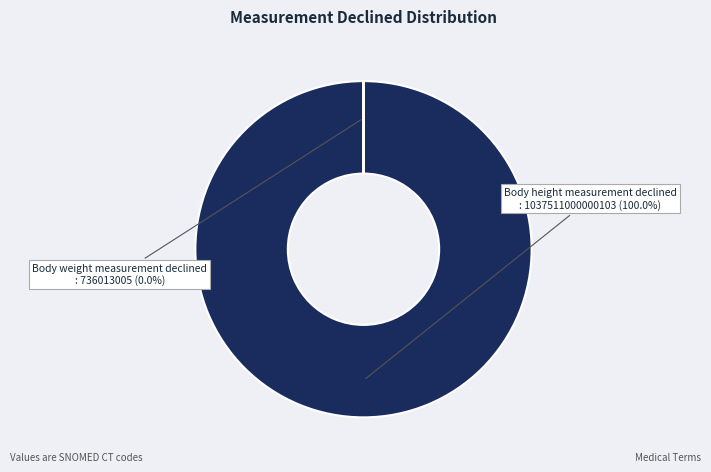

Is there a majority slice in this chart?

Yes